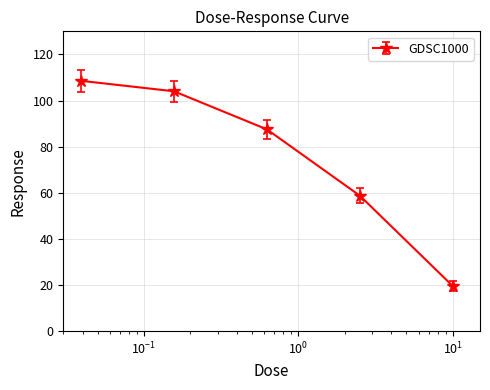

What is the difference between the maximum and second lowest values?

49.8